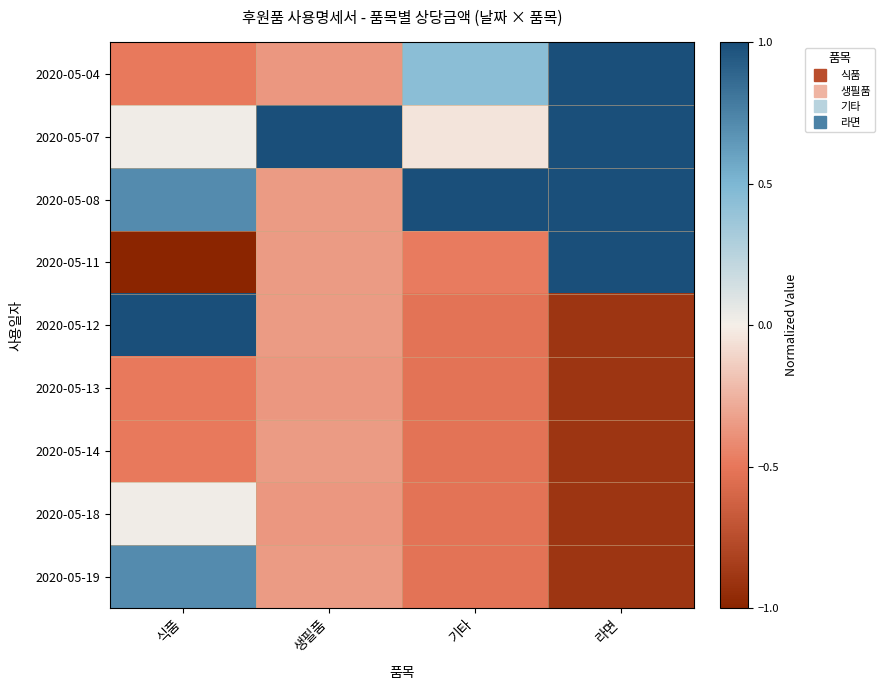

Rank the series at 생필품 from lowest to highest value.

2020-05-04, 2020-05-13, 2020-05-18, 2020-05-08, 2020-05-11, 2020-05-12, 2020-05-14, 2020-05-19, 2020-05-07